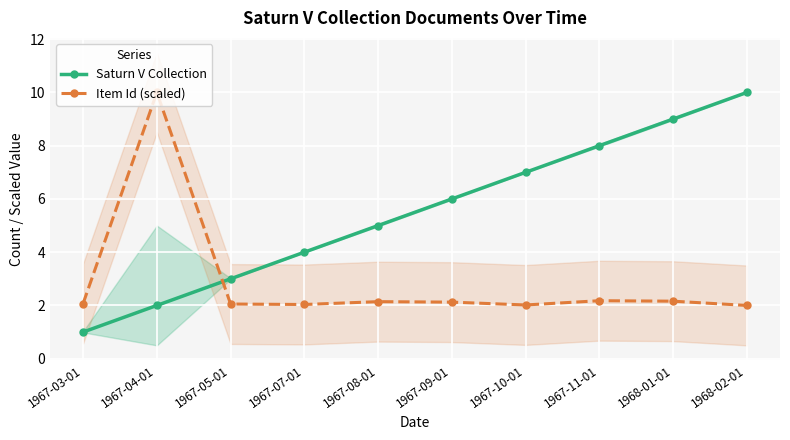

What are all the series names shown in the legend?

Saturn V Collection, Item Id (scaled)